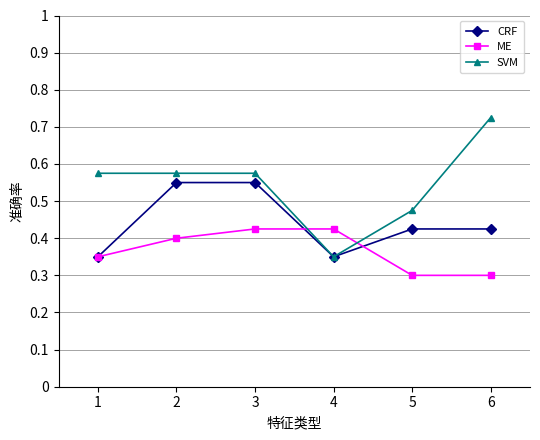

Which series has the largest range (max minus min)?

SVM